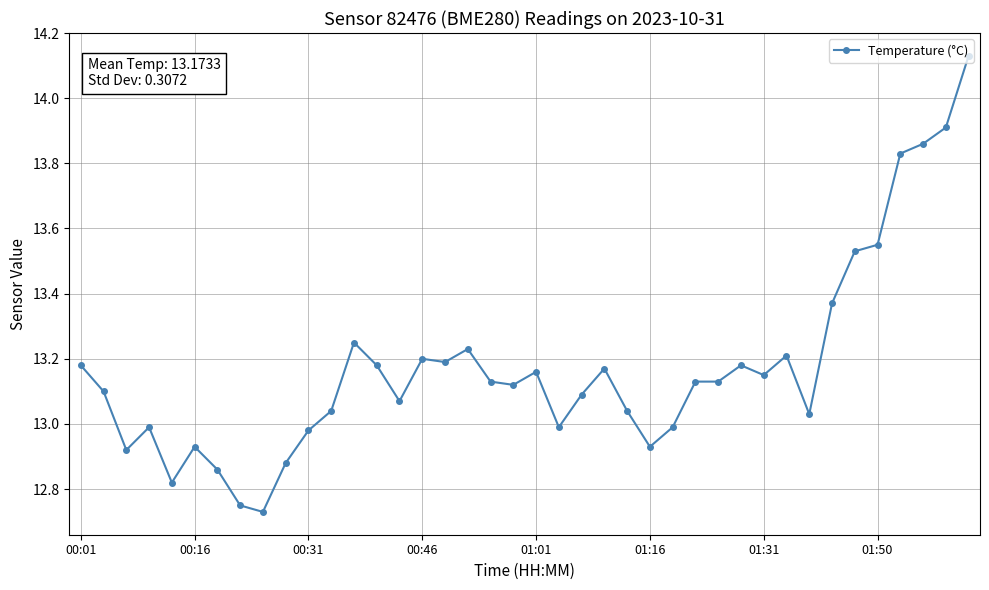

True or false: the data has more than 1 interior local peaks.

True